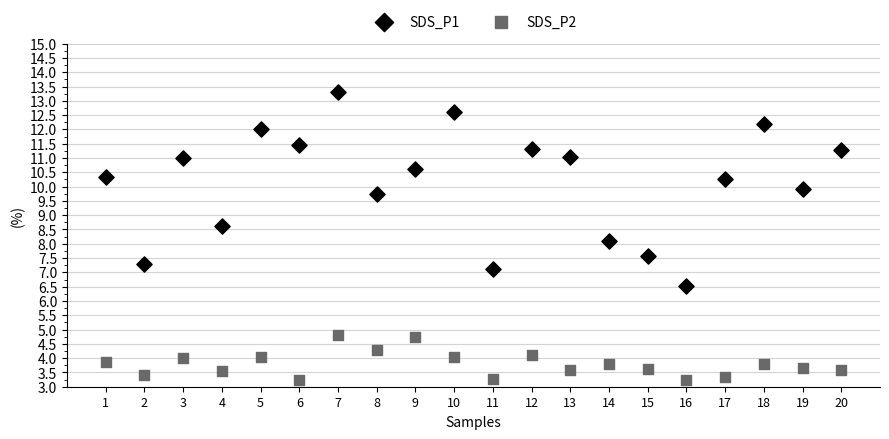

Which series contains the highest Y value?

SDS_P1